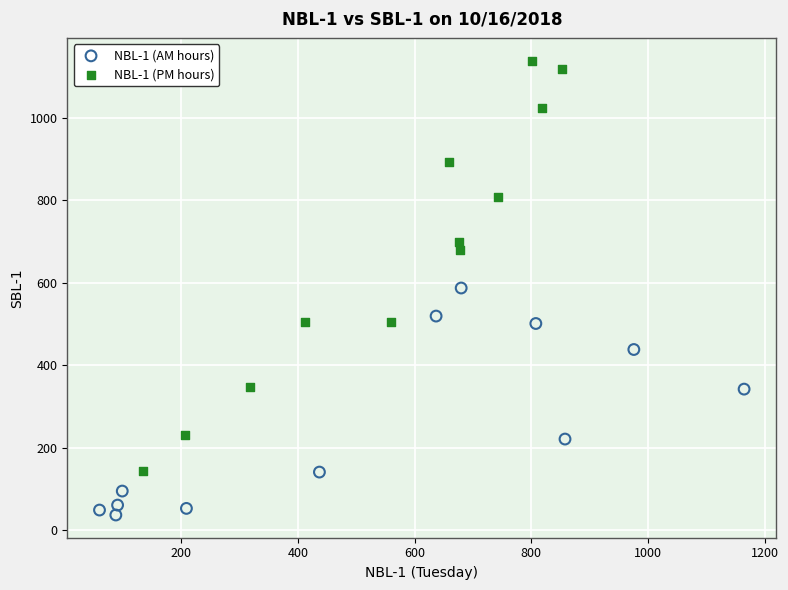

Which series reaches the minimum Y coordinate?

NBL-1 (AM hours)